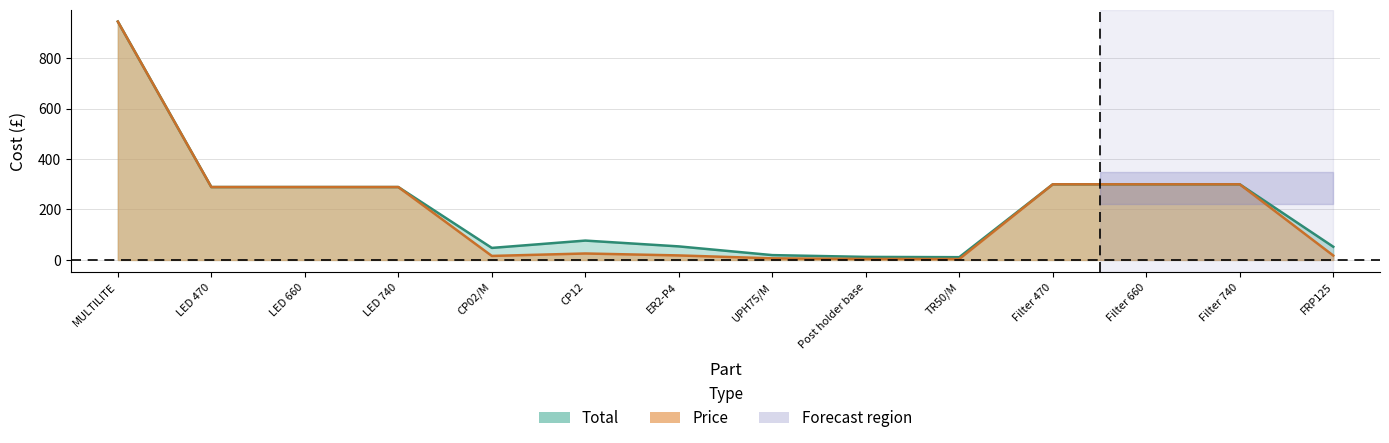

What is the sum of the Price values at Filter 470 and Post holder base?

303.9